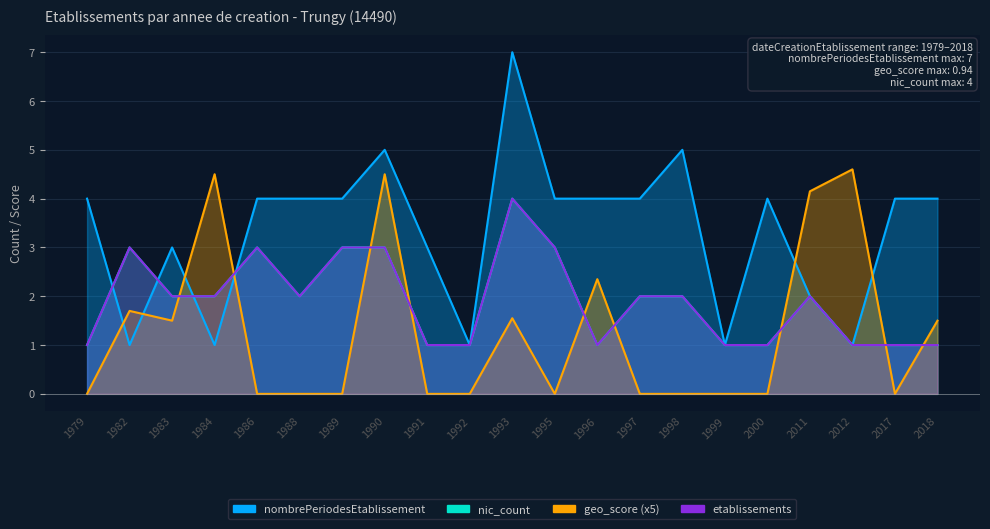

How many series are shown in this chart?

4